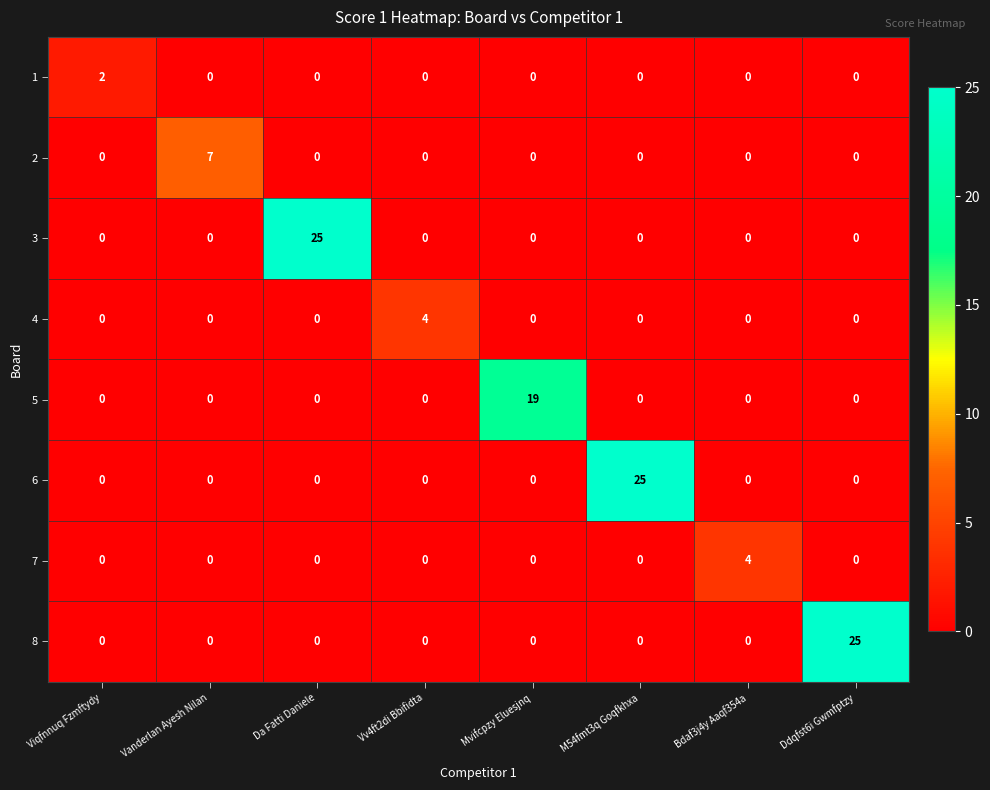

How many series are shown in this chart?

8